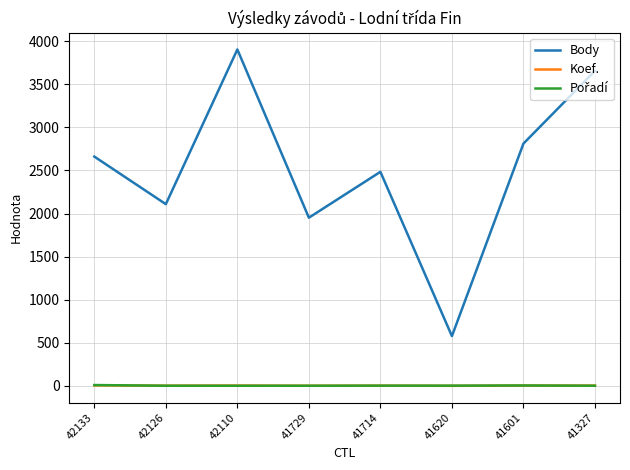

What is the total value across all series at 42126?

2114